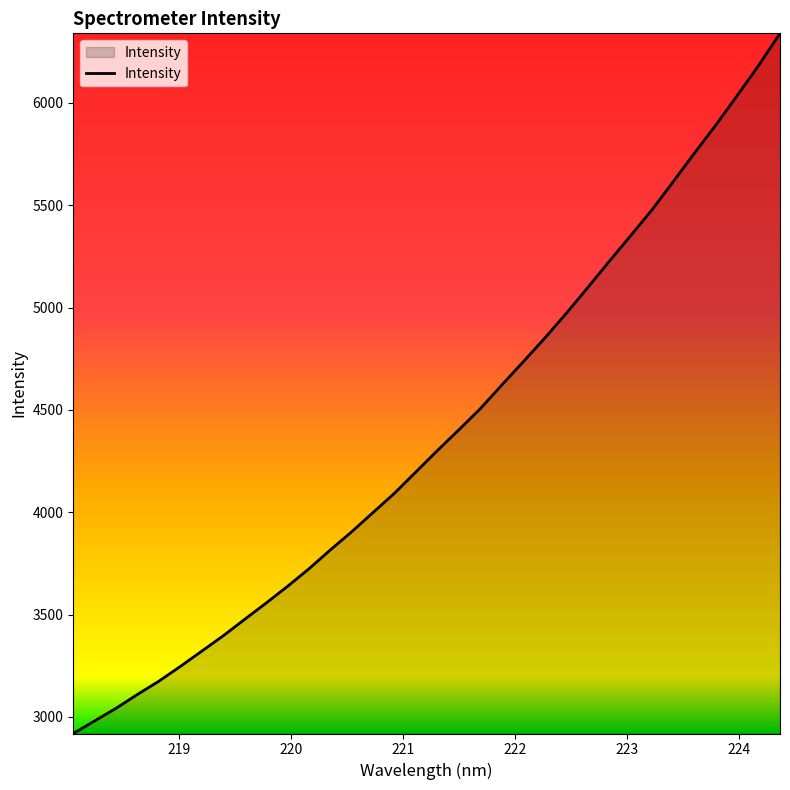

What is the smallest value displayed?

2919.0